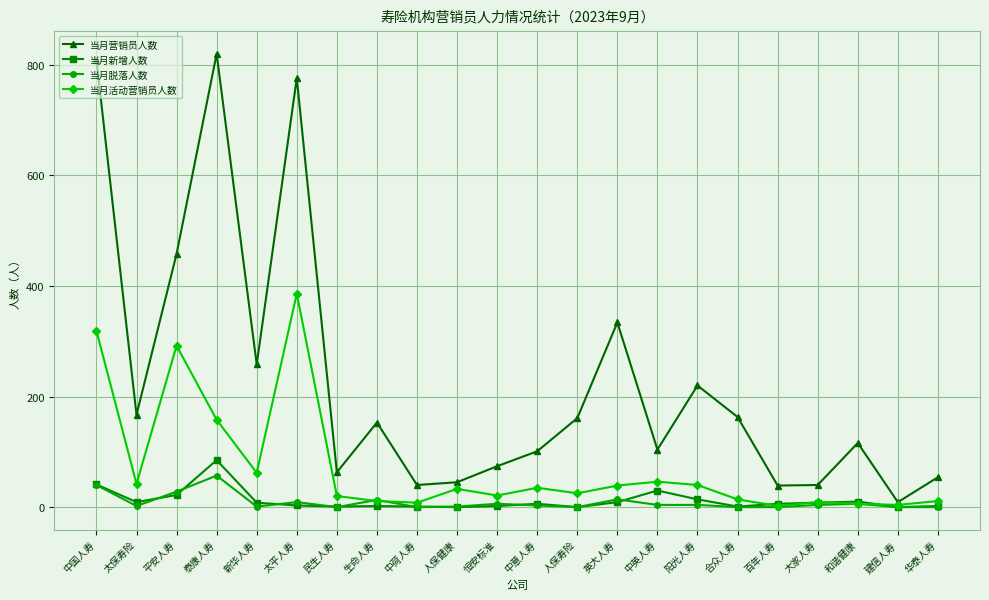

Rank the series at 阳光人寿 from lowest to highest value.

当月脱落人数, 当月新增人数, 当月活动营销员人数, 当月营销员人数